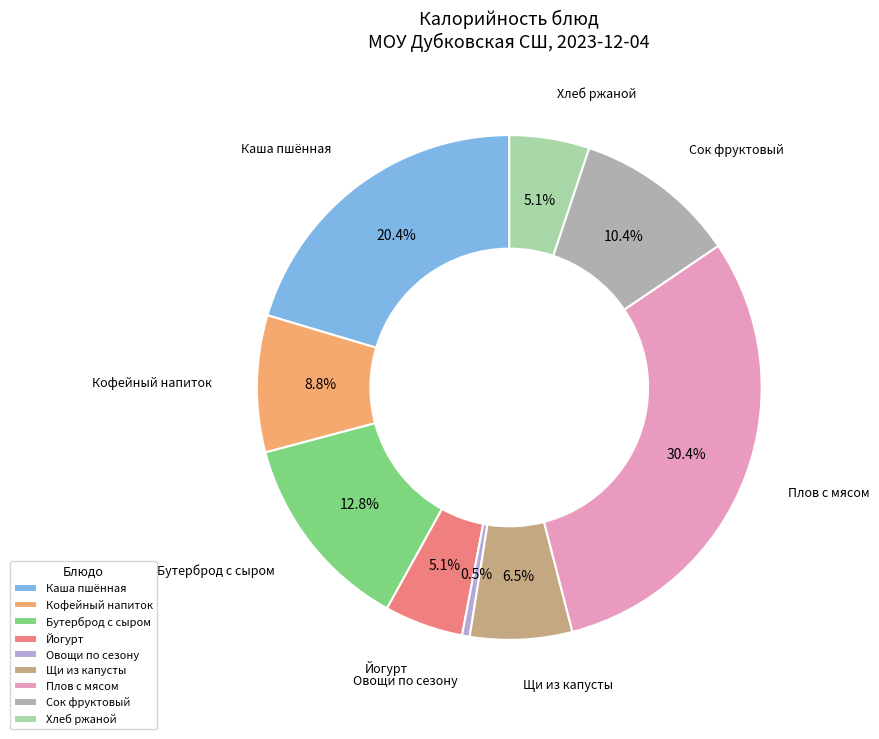

Is it true that Хлеб ржаной is 12% of the pie?

False